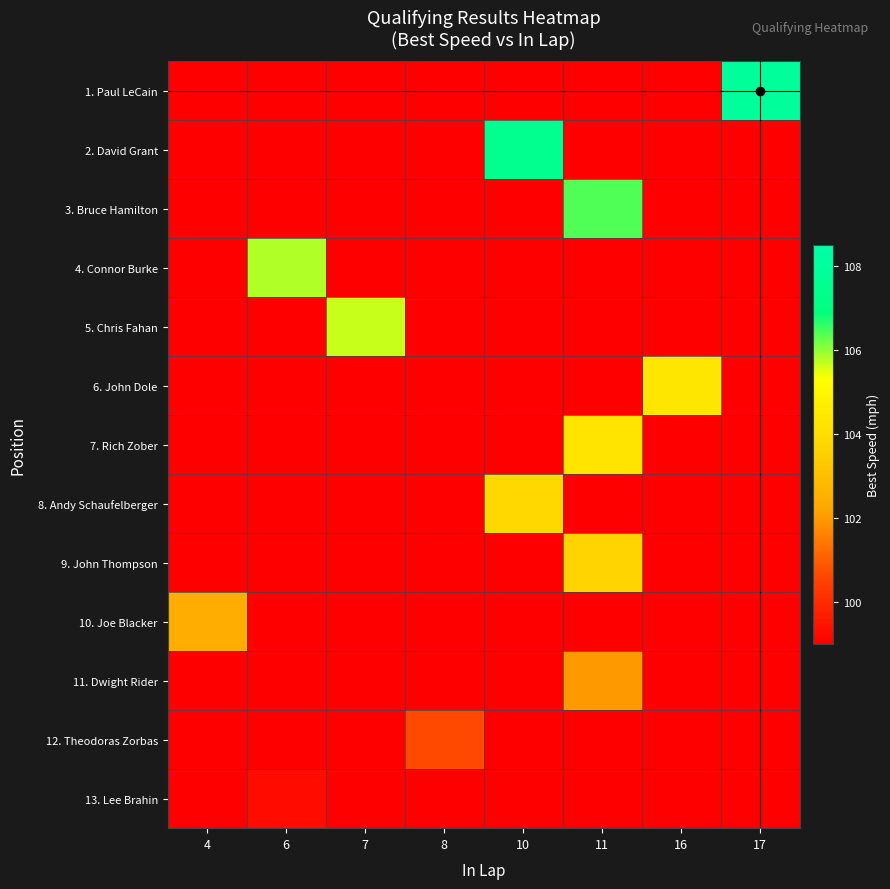

Reading left to right, transcribe all the data shown in this chart.

1. Paul LeCain: 4=97.3	6=97.3	7=97.3	8=97.3	10=97.3	11=97.3	16=97.3	17=107.9
2. David Grant: 4=97.3	6=97.3	7=97.3	8=97.3	10=107.5	11=97.3	16=97.3	17=97.3
3. Bruce Hamilton: 4=97.3	6=97.3	7=97.3	8=97.3	10=97.3	11=106.4	16=97.3	17=97.3
4. Connor Burke: 4=97.3	6=105.8	7=97.3	8=97.3	10=97.3	11=97.3	16=97.3	17=97.3
5. Chris Fahan: 4=97.3	6=97.3	7=105.7	8=97.3	10=97.3	11=97.3	16=97.3	17=97.3
6. John Dole: 4=97.3	6=97.3	7=97.3	8=97.3	10=97.3	11=97.3	16=104.4	17=97.3
7. Rich Zober: 4=97.3	6=97.3	7=97.3	8=97.3	10=97.3	11=104.3	16=97.3	17=97.3
8. Andy Schaufelberger: 4=97.3	6=97.3	7=97.3	8=97.3	10=103.8	11=97.3	16=97.3	17=97.3
9. John Thompson: 4=97.3	6=97.3	7=97.3	8=97.3	10=97.3	11=103.7	16=97.3	17=97.3
10. Joe Blacker: 4=102.5	6=97.3	7=97.3	8=97.3	10=97.3	11=97.3	16=97.3	17=97.3
11. Dwight Rider: 4=97.3	6=97.3	7=97.3	8=97.3	10=97.3	11=102.0	16=97.3	17=97.3
12. Theodoras Zorbas: 4=97.3	6=97.3	7=97.3	8=100.6	10=97.3	11=97.3	16=97.3	17=97.3
13. Lee Brahin: 4=97.3	6=99.3	7=97.3	8=97.3	10=97.3	11=97.3	16=97.3	17=97.3